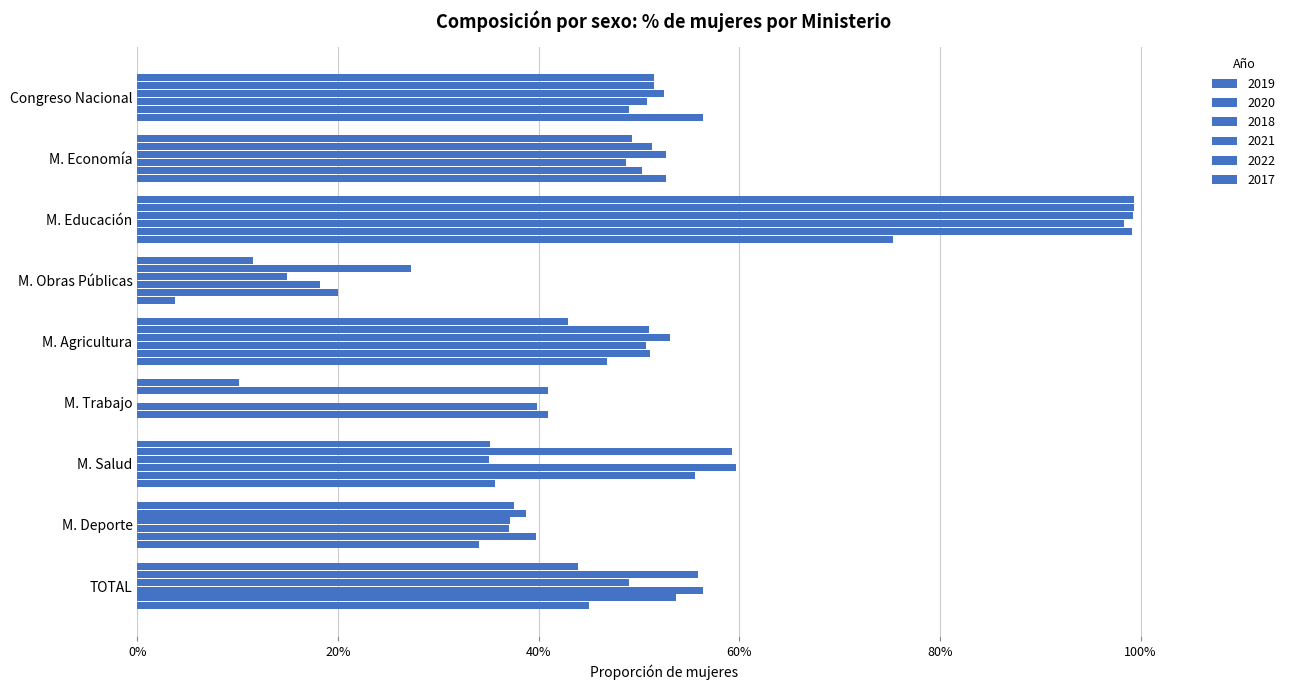

What is the label of the 6th bar from the right?

M. Obras Públicas